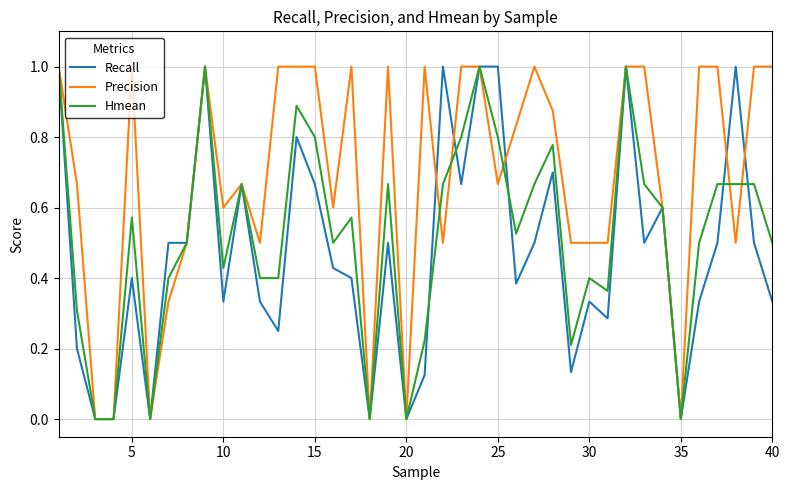

Which series has the largest total across all categories?

Precision